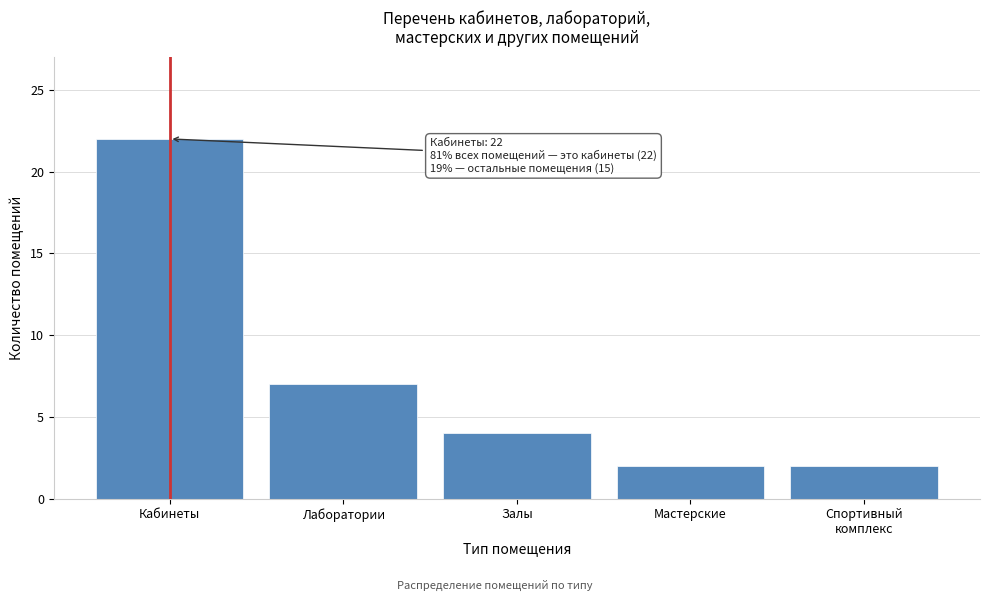

Reading left to right, list all the values displayed in this chart.

22	7	4	2	2